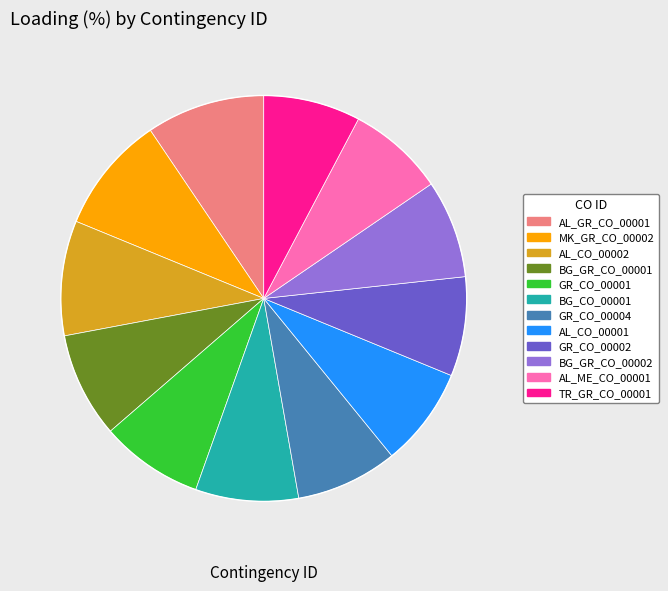

Approximately how many times larger is the value at TR_GR_CO_00001 compared to AL_CO_00002?

0.8